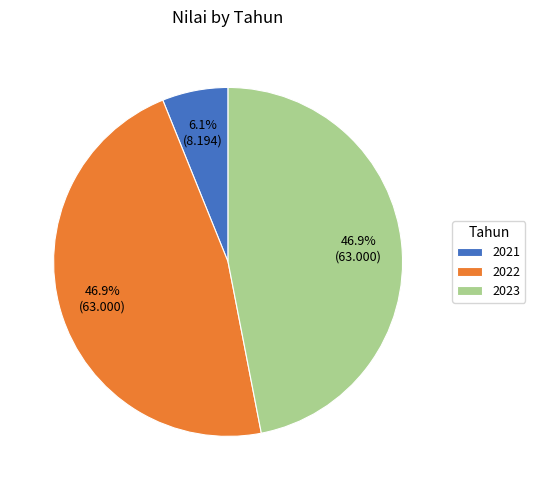

To the nearest percent, what is the difference between the 2023 and 2021 slice percentages?

41%